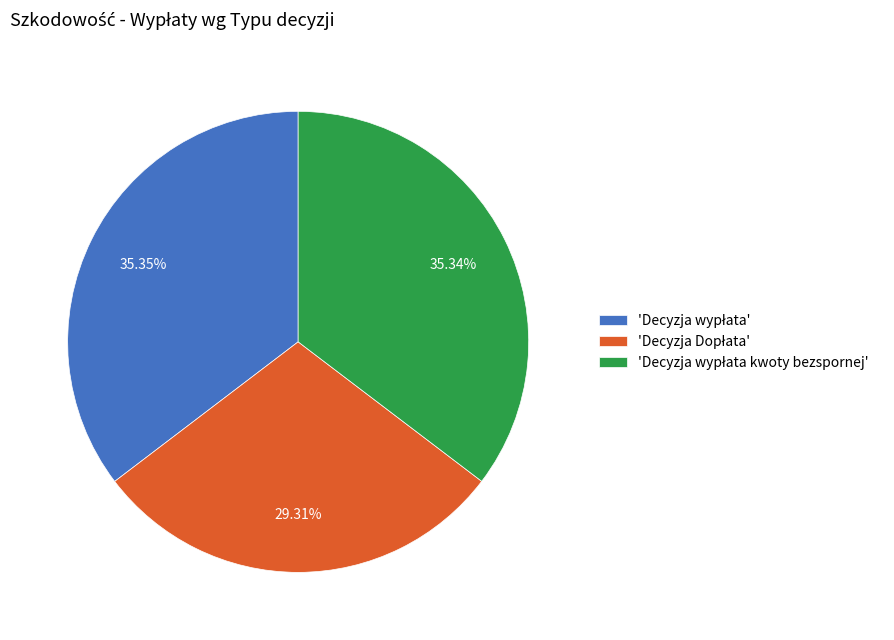

Is there any slice that represents more than half of the pie?

No